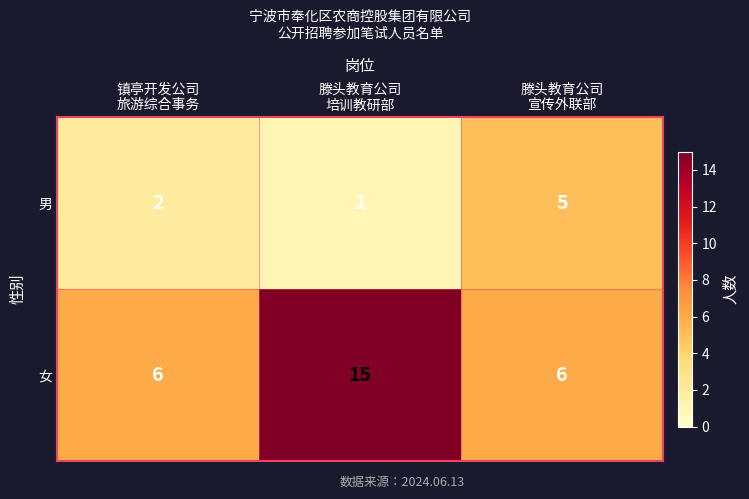

Reading left to right, transcribe all the data shown in this chart.

男: 2	1	5
女: 6	15	6